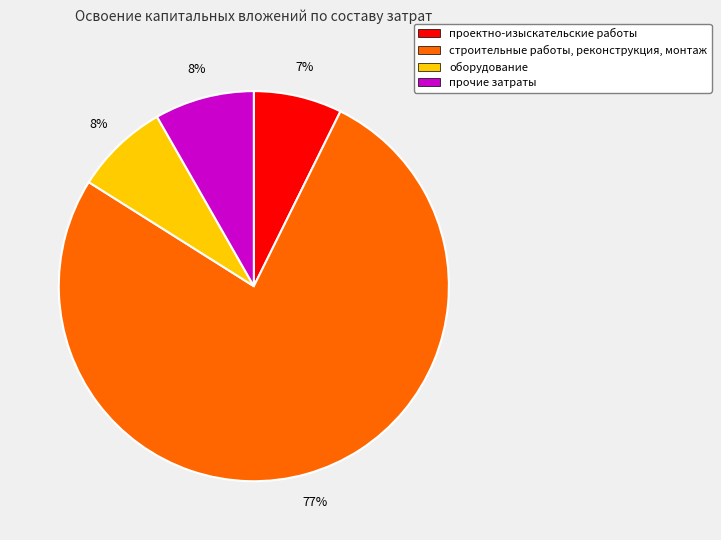

Do проектно-изыскательские работы and строительные работы, реконструкция, монтаж together represent more than half of the pie?

Yes